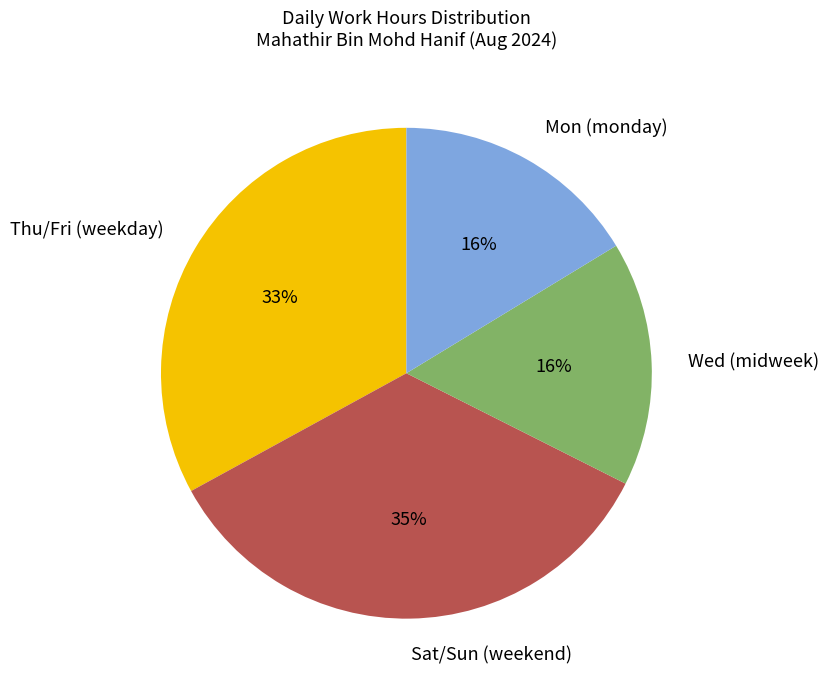

The Mon (monday) slice represents 16% of the pie. True or false?

True